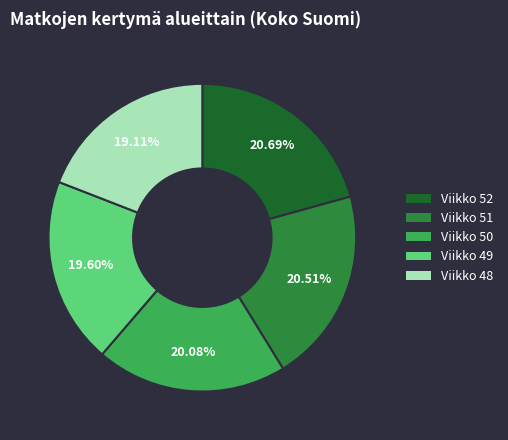

Is Viikko 48 the majority of the pie?

No